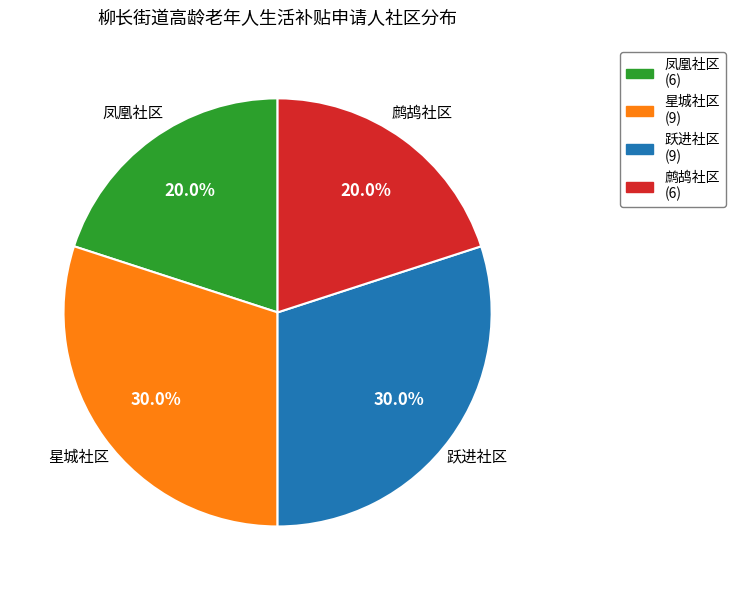

Between 星城社区 and 鹧鸪社区, which is larger?

星城社区